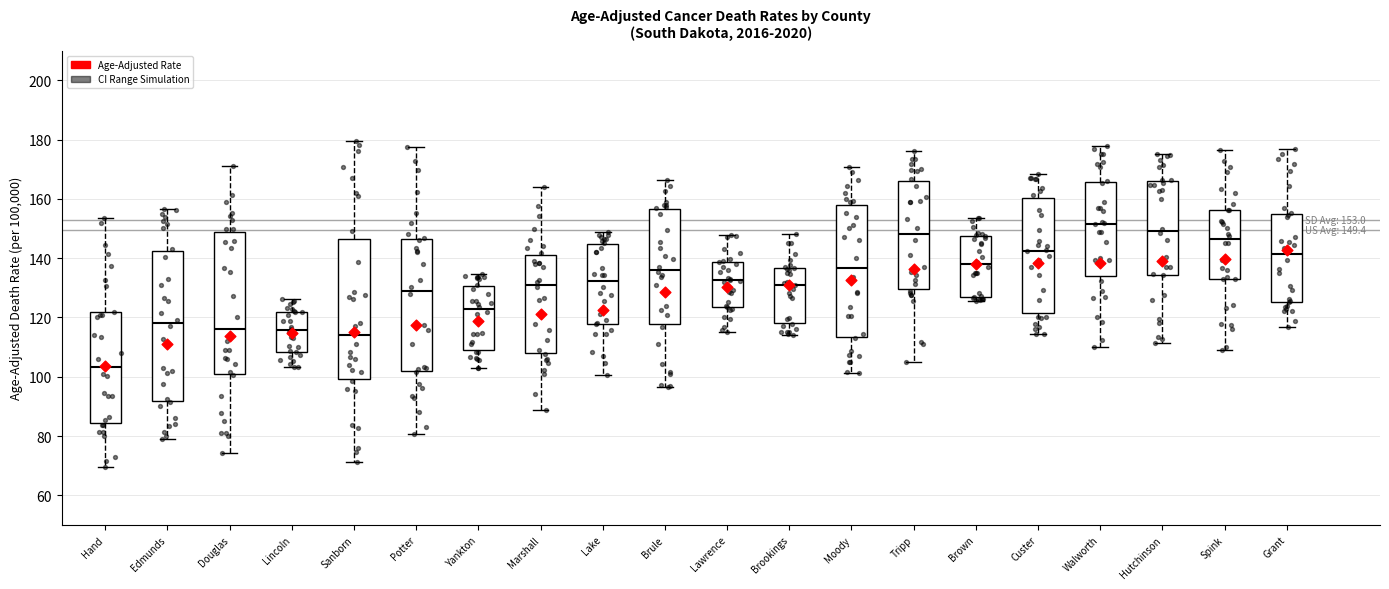

Which box has the lowest median line?

Hand